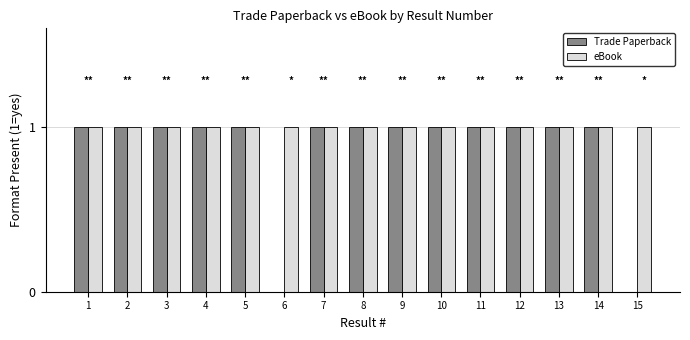

Which series has the largest total across all categories?

eBook